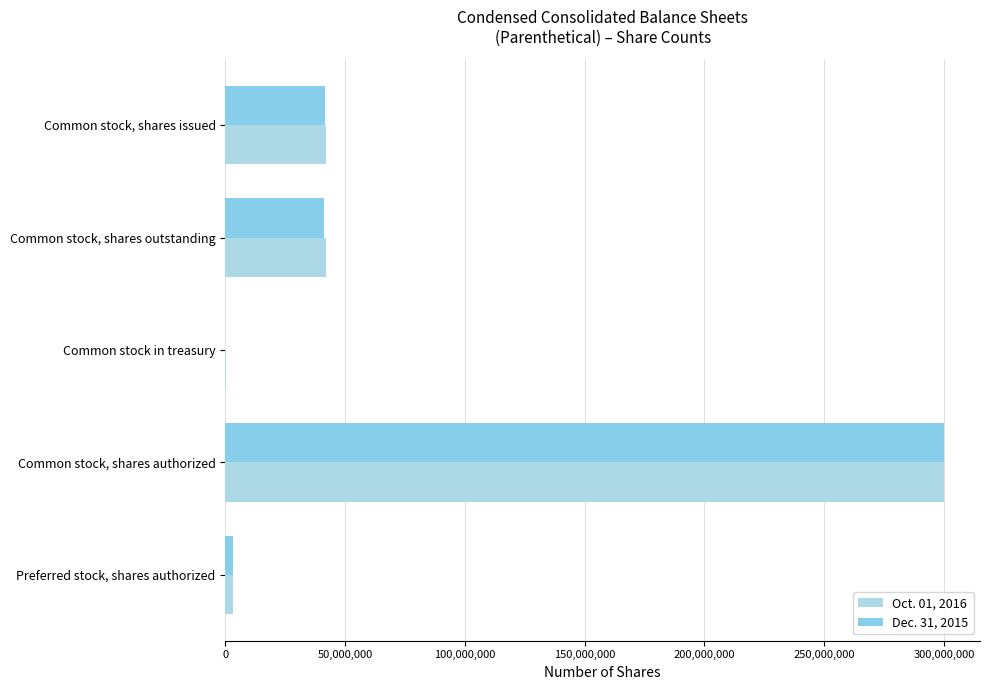

How many distinct data groups are displayed?

2